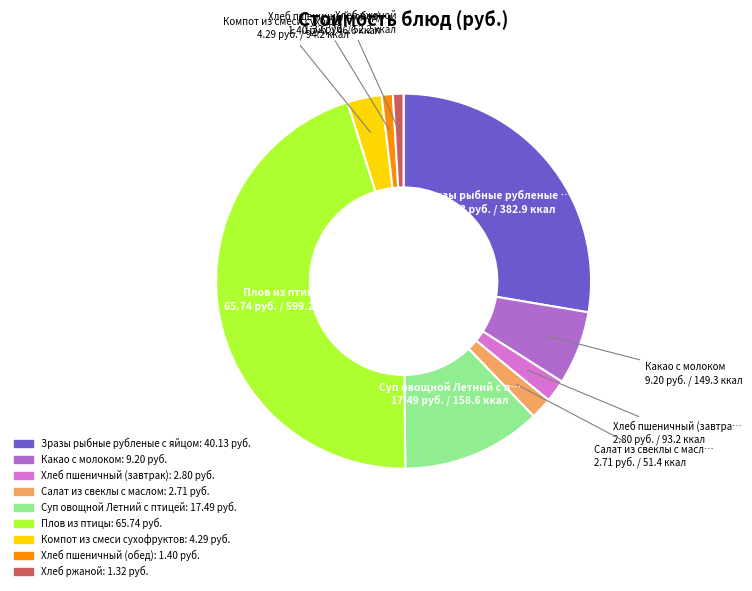

Is there any slice that represents more than half of the pie?

No